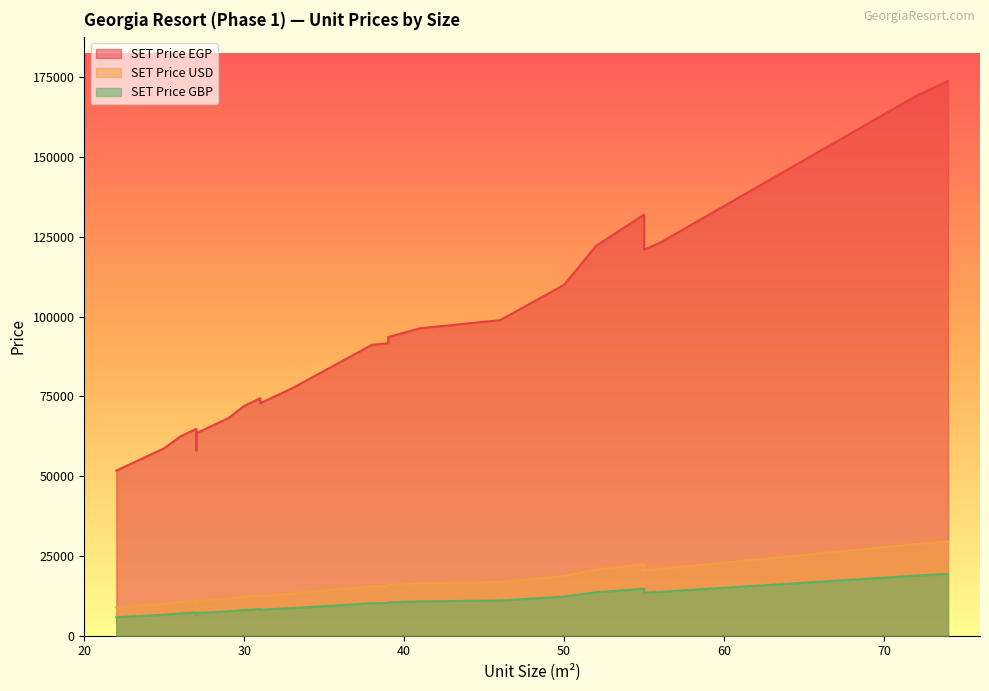

What are all the series names shown in the legend?

SET Price EGP, SET Price USD, SET Price GBP